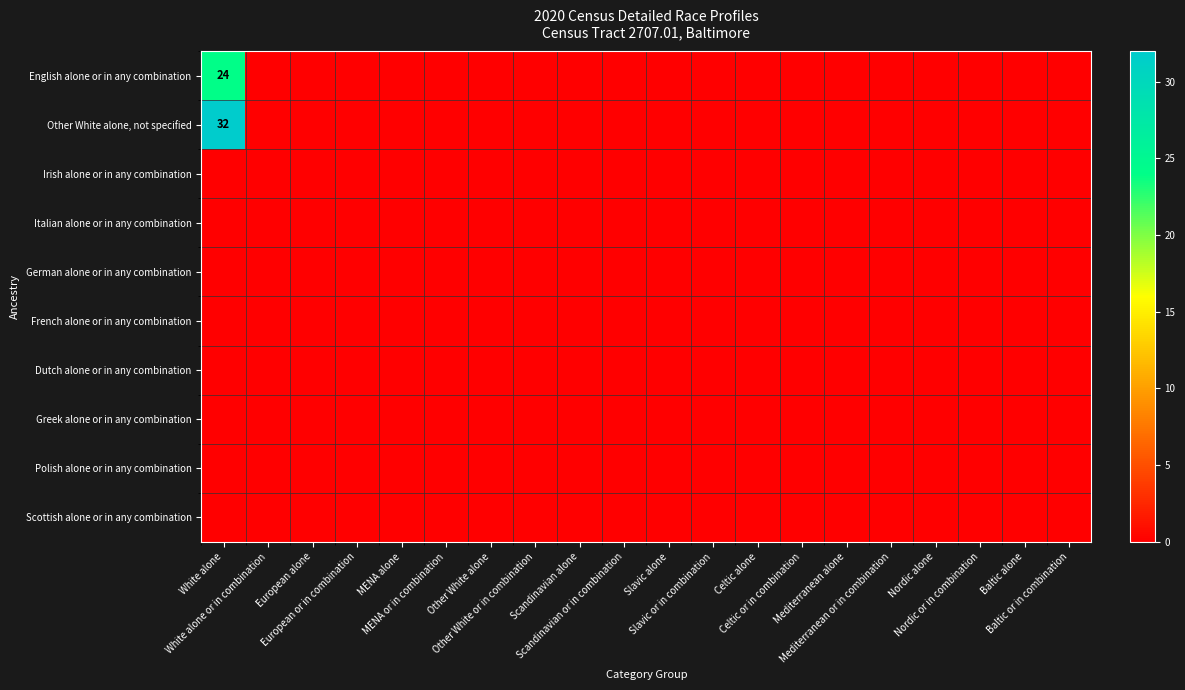

How many data points does each series have?

20